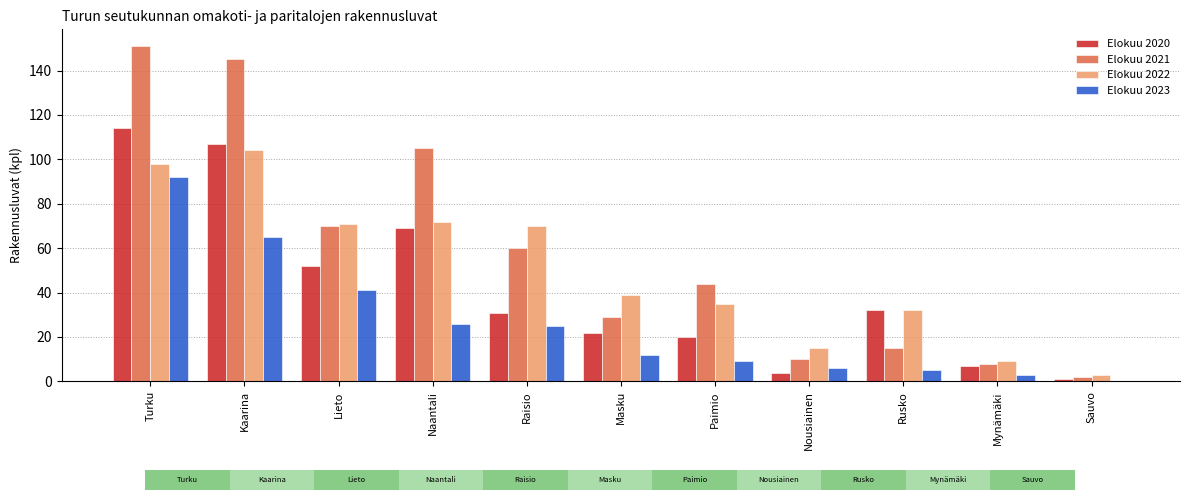

What are all the series names shown in the legend?

Elokuu 2020, Elokuu 2021, Elokuu 2022, Elokuu 2023